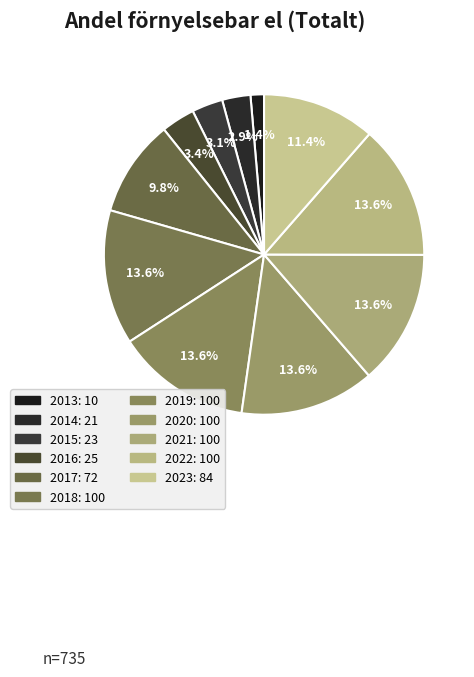

To the nearest percent, what percentage of the pie is 2015?

3%